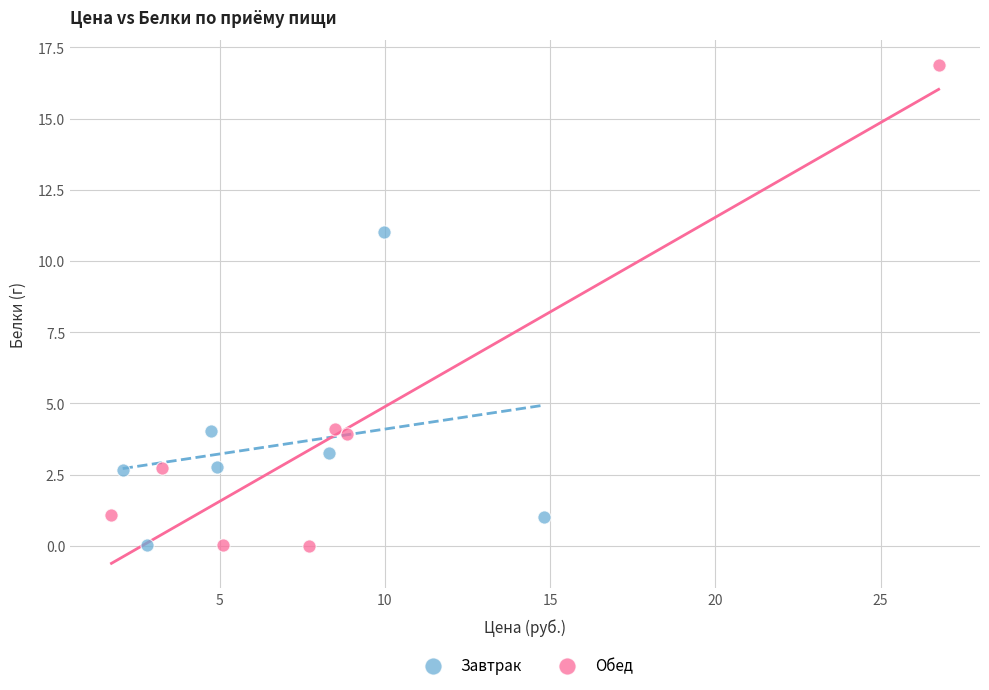

What are all the series names shown in the legend?

Завтрак, Обед